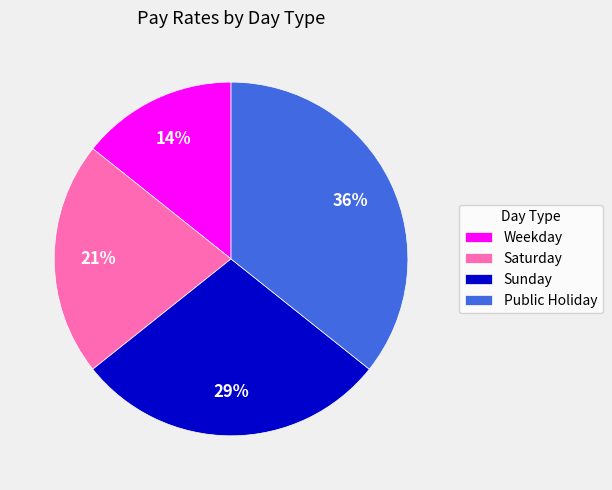

Do Saturday and Public Holiday together represent more than half of the pie?

Yes